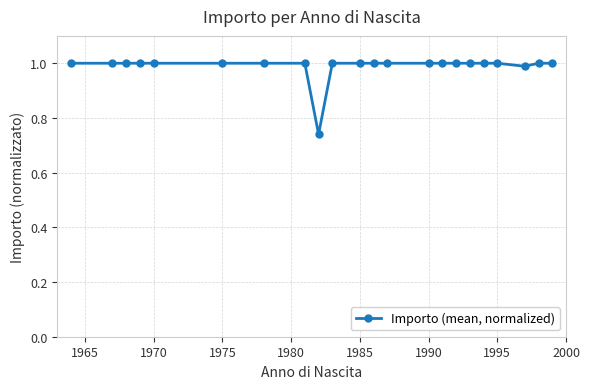

What is the greatest value displayed?

1.0